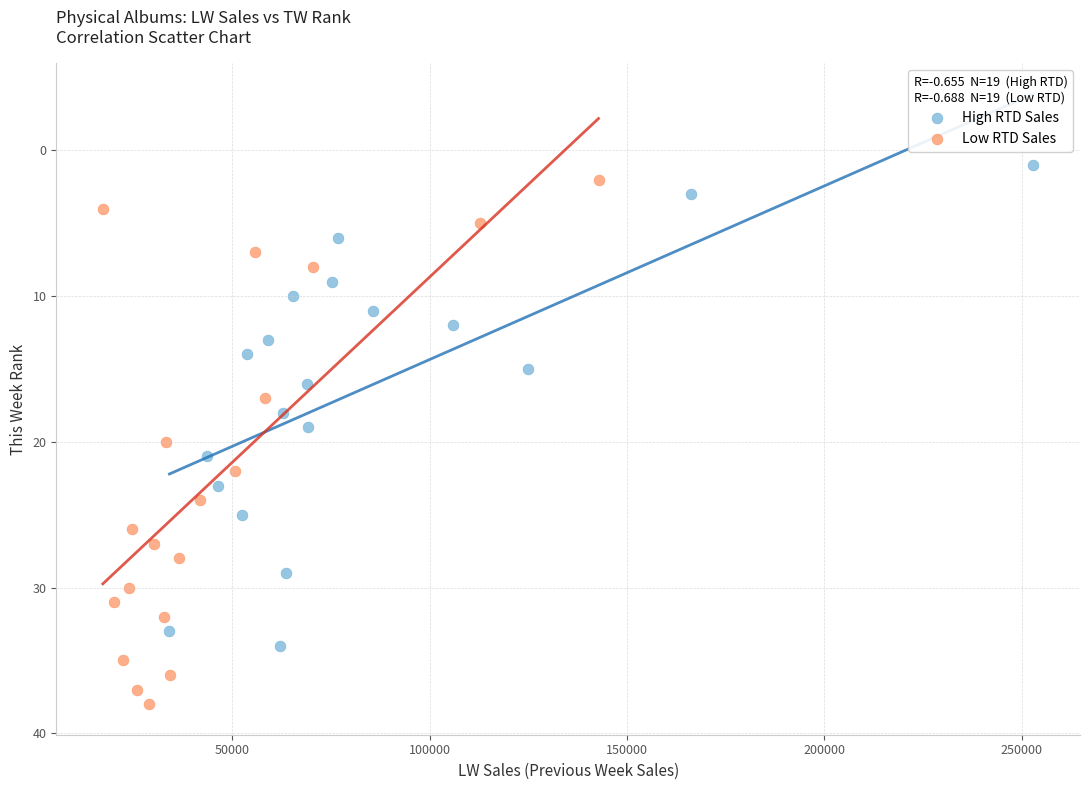

Which series has the largest Y range (max minus min)?

Low RTD Sales